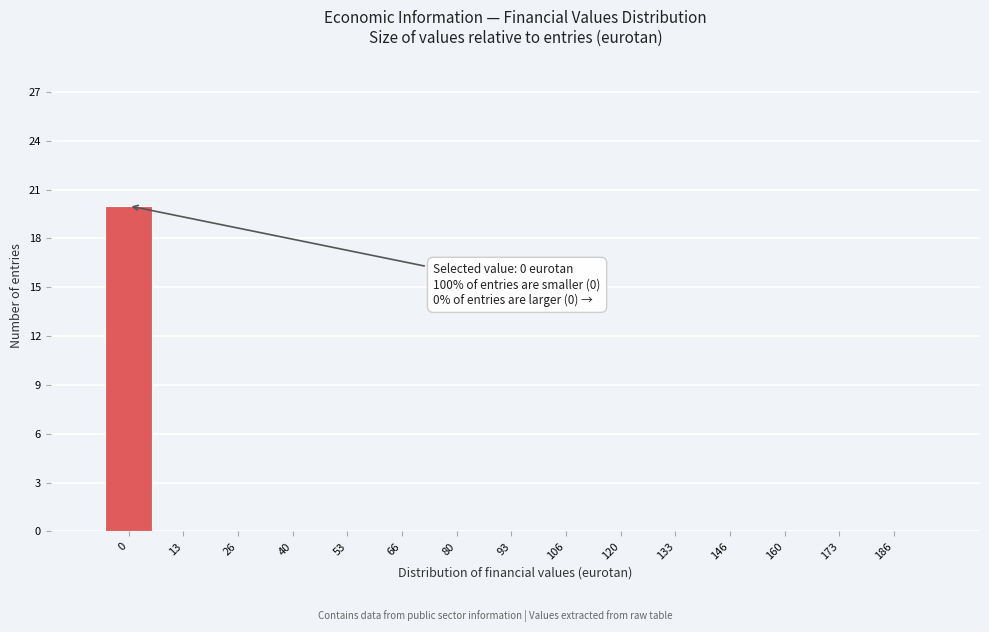

Reading right to left, extract all data points from this chart.

186=0	173=0	160=0	146=0	133=0	120=0	106=0	93=0	80=0	66=0	53=0	40=0	26=0	13=0	0=20